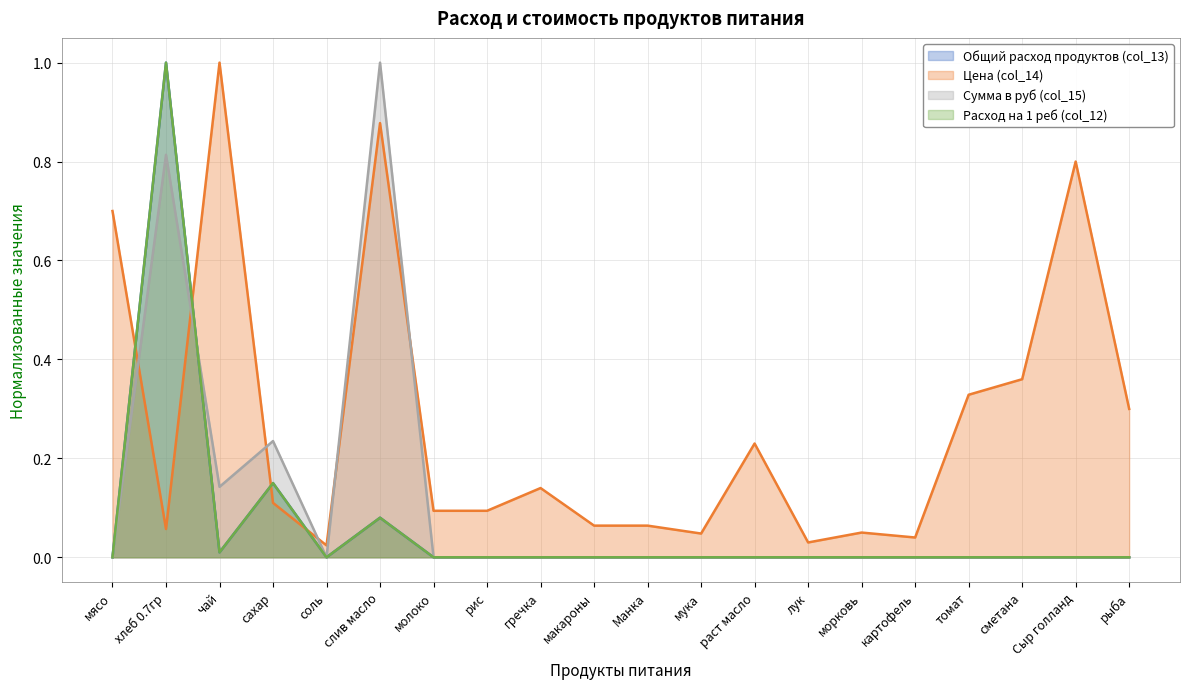

At which category does Расход на 1 реб (col_12) reach its first local valley?

чай